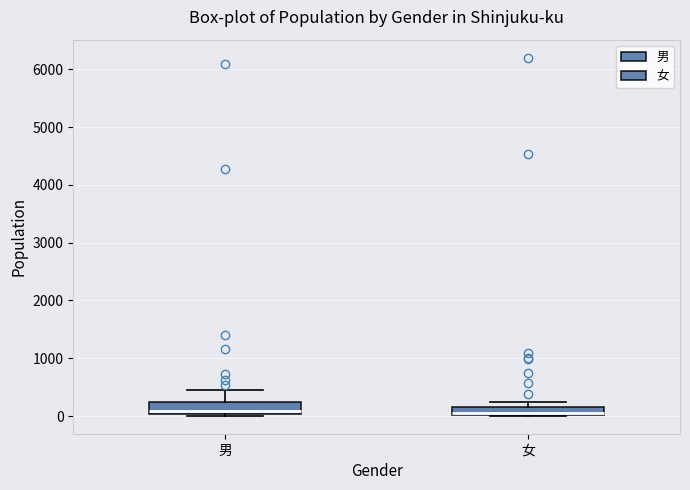

Where is the lower edge of the box for 男 on the y-axis? The values are not printed on the chart, so give them approximately, as read against the axis.

0